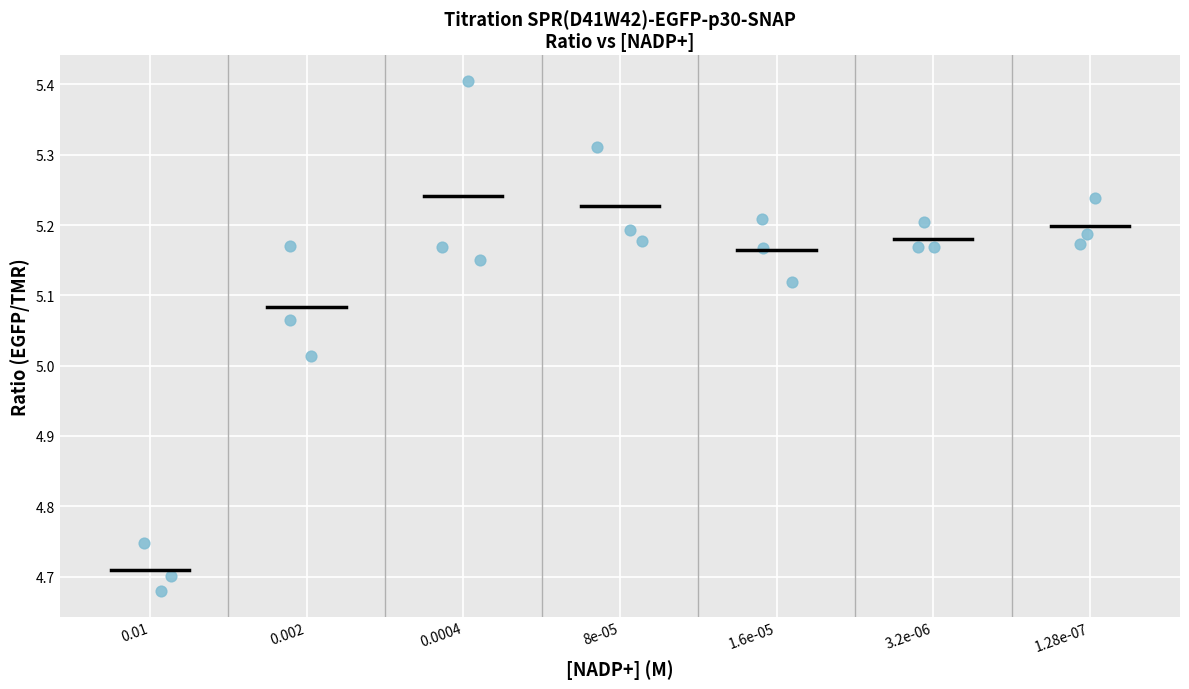

What is the range of Y values (max minus min)?

0.7